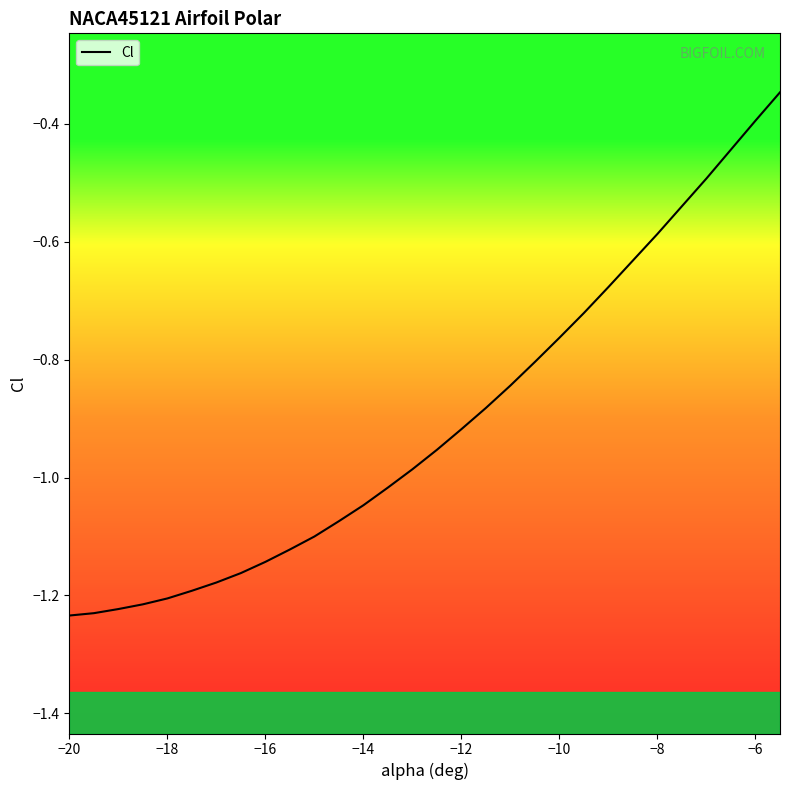

Reading right to left, transcribe all the data shown in this chart.

-0.3	-0.4	-0.4	-0.5	-0.5	-0.6	-0.6	-0.7	-0.7	-0.8	-0.8	-0.8	-0.9	-0.9	-1.0	-1.0	-1.0	-1.0	-1.1	-1.1	-1.1	-1.1	-1.2	-1.2	-1.2	-1.2	-1.2	-1.2	-1.2	-1.2